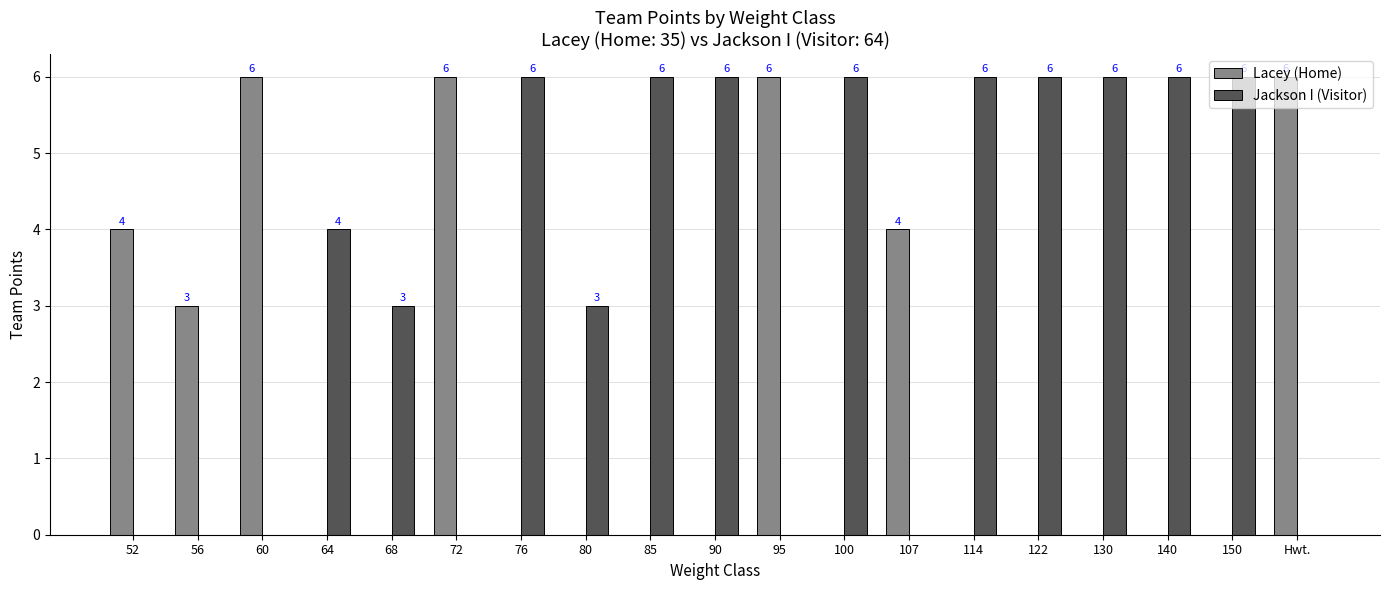

How many Lacey (Home) values are between 0 and 4?

15